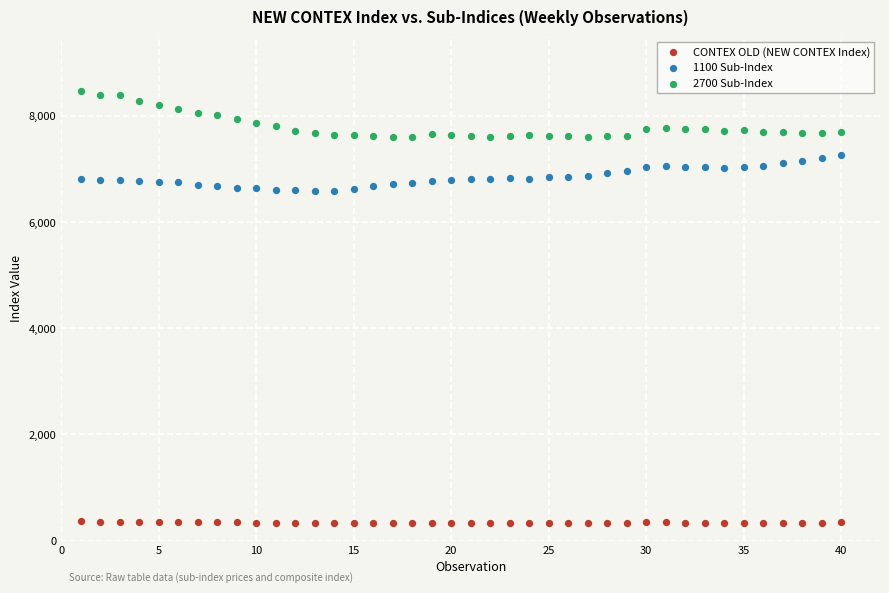

Which series reaches the maximum Y coordinate?

2700 Sub-Index